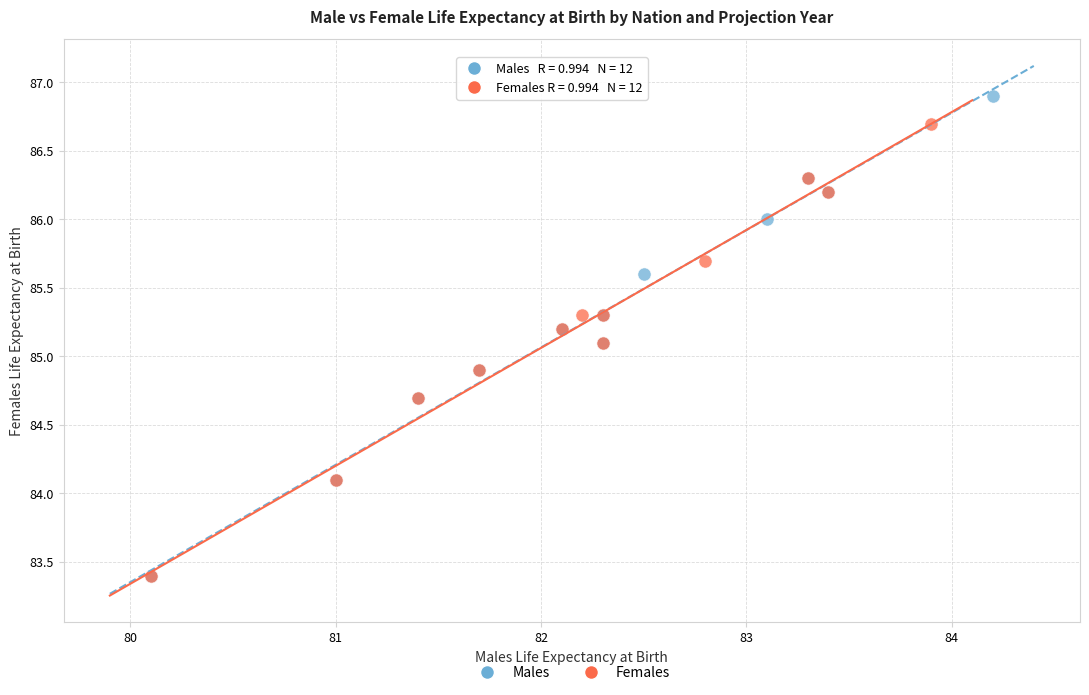

Which series has the largest Y range (max minus min)?

Males